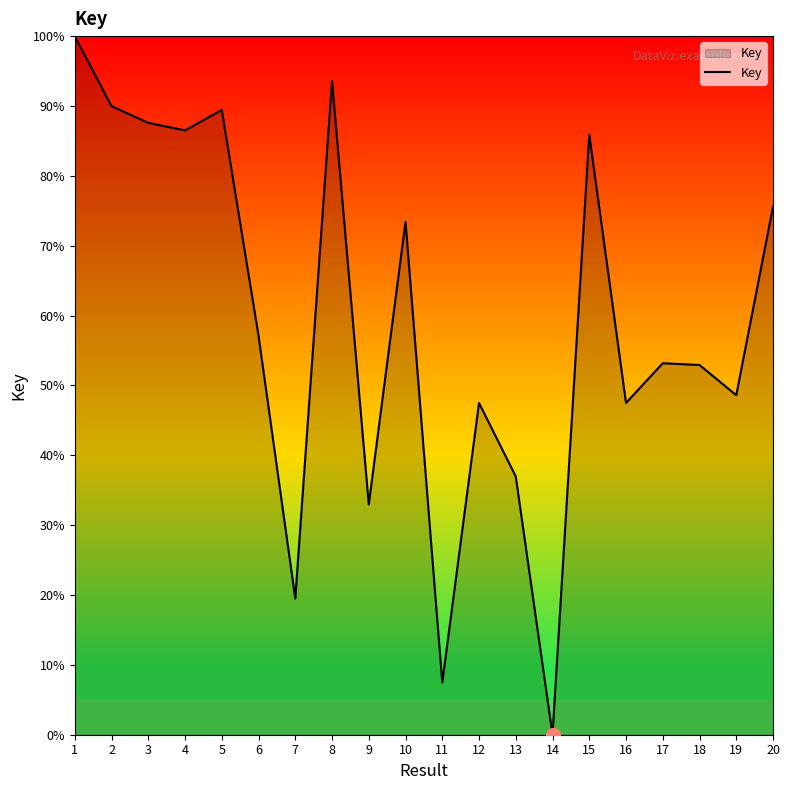

What is the difference between the values at 10 and 8?

20.2